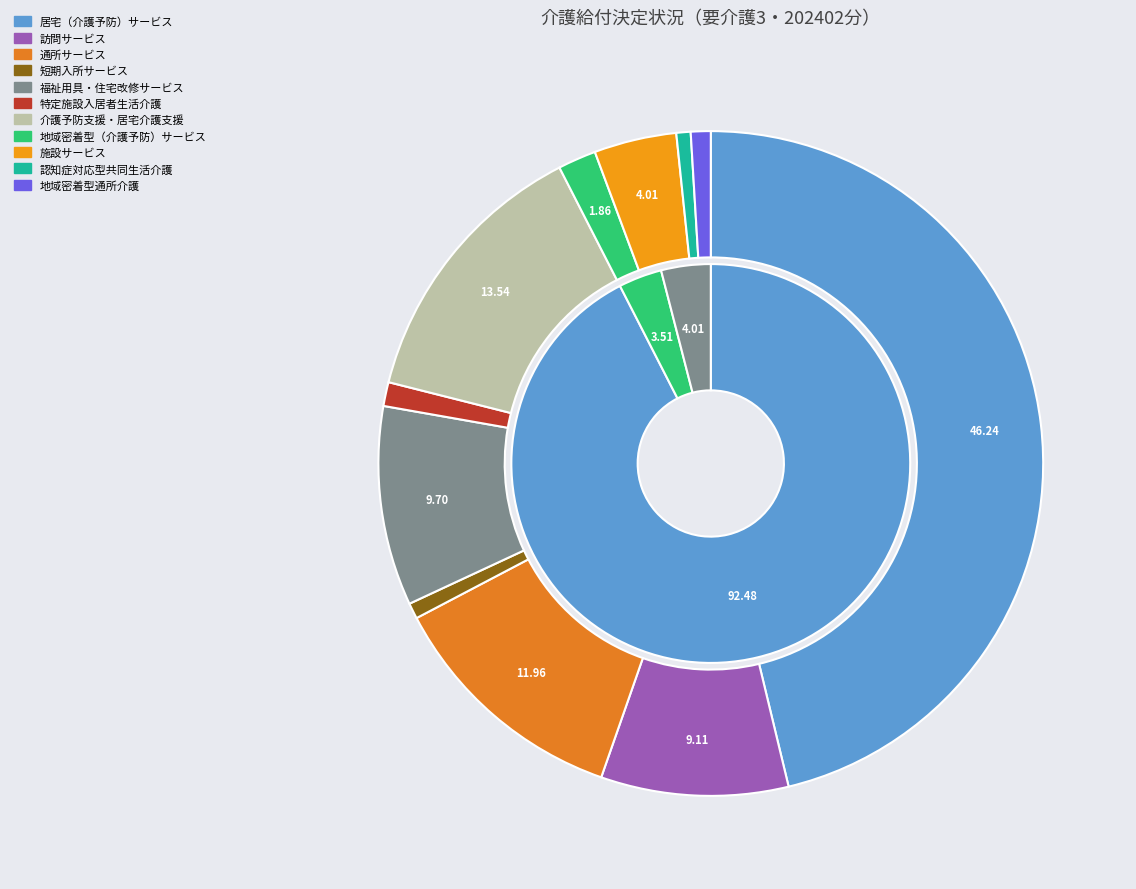

What is the largest slice in the pie chart?

居宅（介護予防）サービス